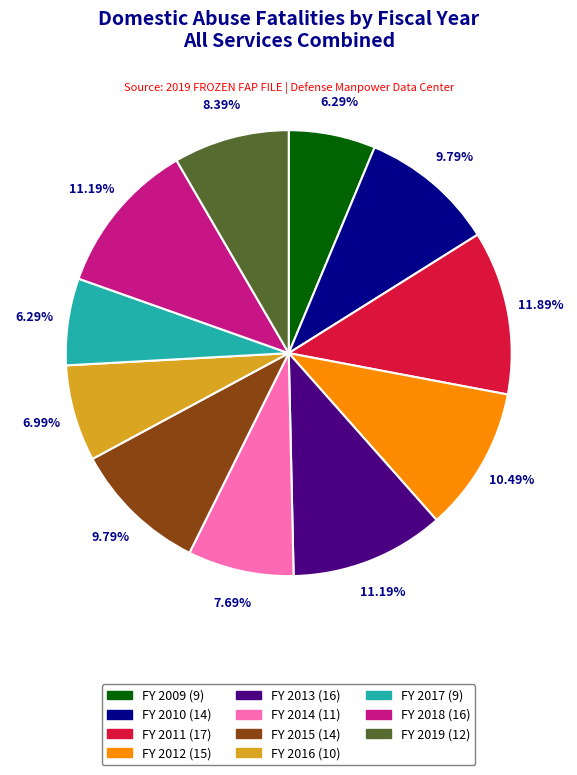

Approximately how many times larger is the value at FY 2019 compared to FY 2010?

0.9